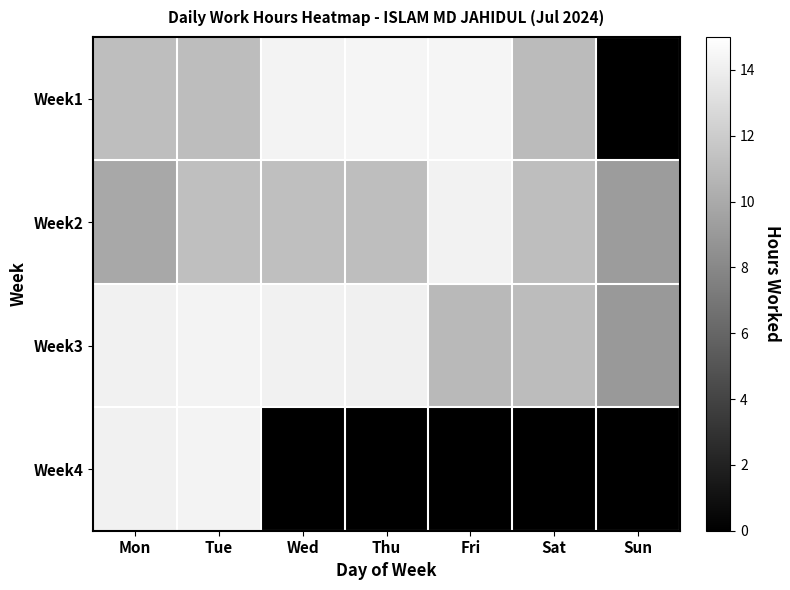

What is the difference between the maximum and second lowest values in the Week2 series?

4.3